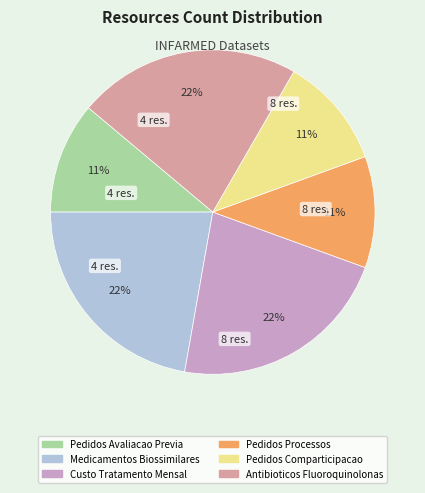

Is there any slice that represents more than half of the pie?

No